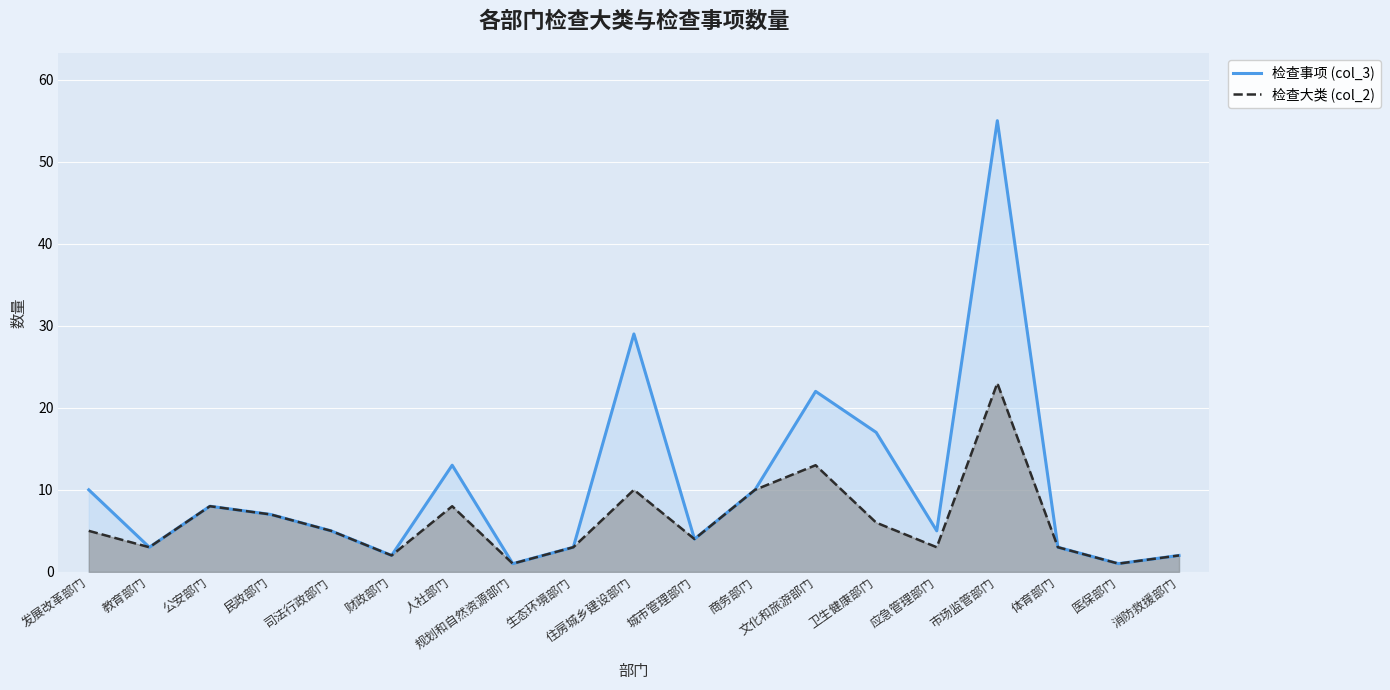

Which category has the lowest value across all series?

规划和自然资源部门